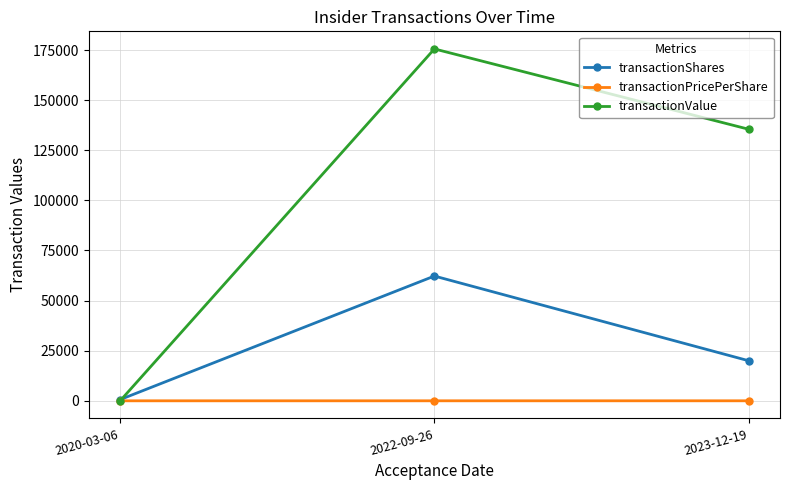

Which label corresponds to the largest value in the chart?

2022-09-26